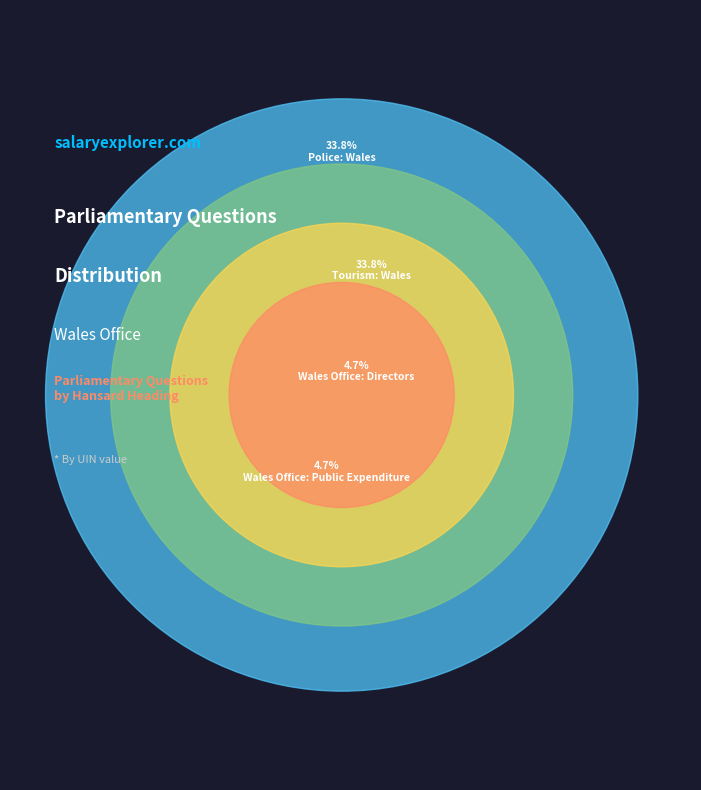

To the nearest percent, what percentage of the pie is Police: Wales?

34%